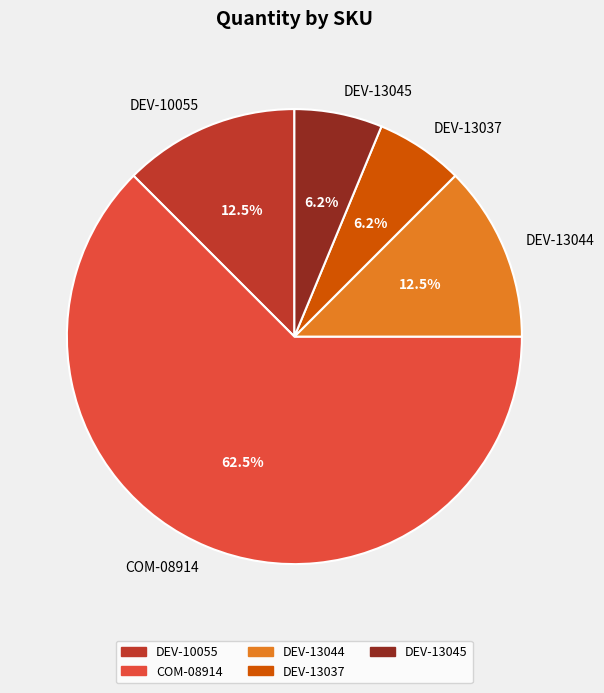

Does COM-08914 account for over 50% of the chart?

Yes